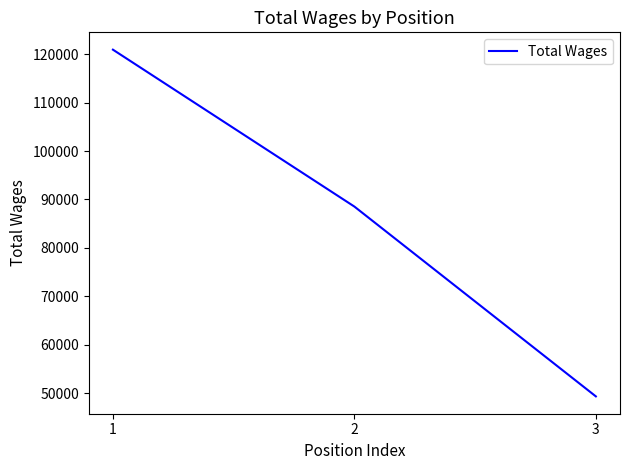

What is the minimum value shown in the chart?

49366